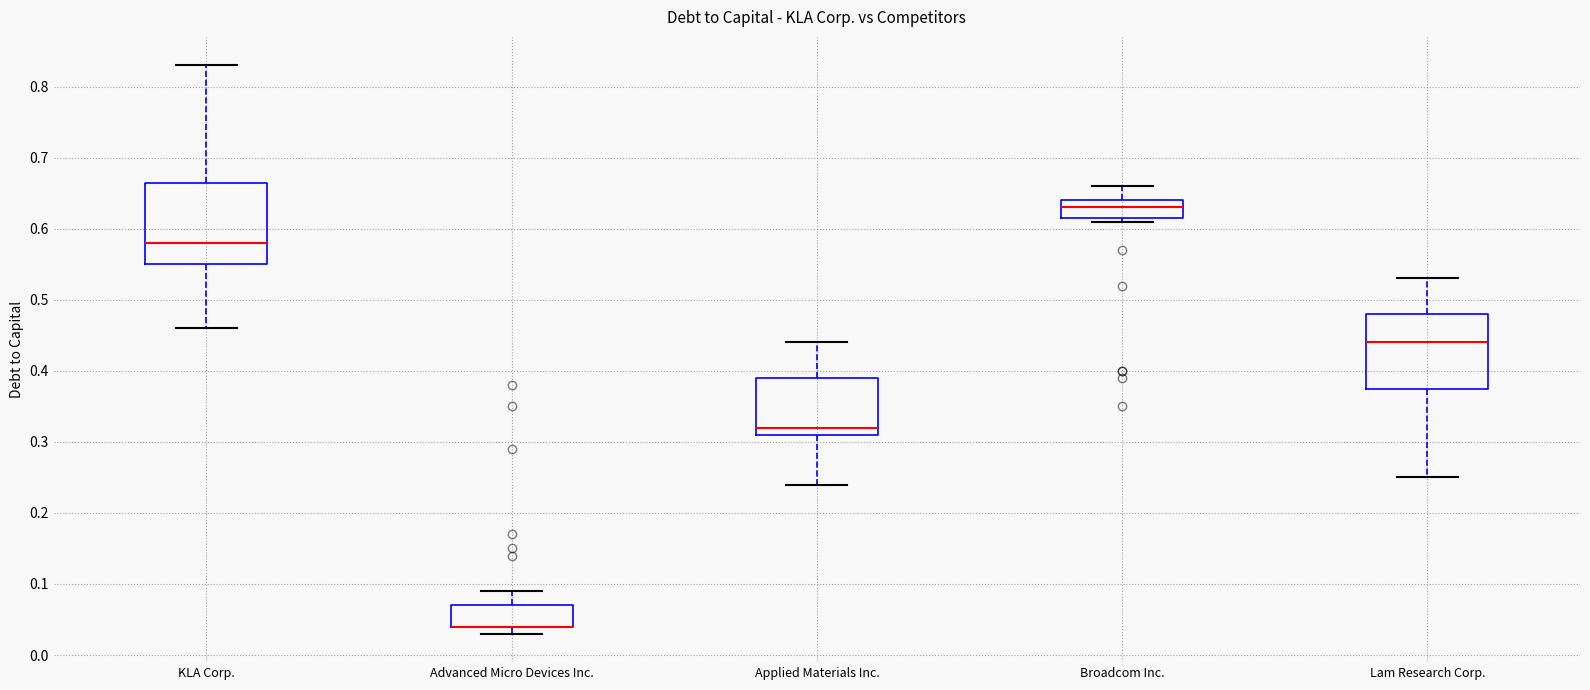

Reading left to right, transcribe this box plot: for each box, give where its median line is, the range the box spans, and where its two whiskers end, as read against the y-axis. The values are not printed on the chart, so give them approximately, as read against the axis.

KLA Corp.: median 0.58, box 0.55 to 0.67, whiskers 0.46 to 0.83
Advanced Micro Devices Inc.: median 0.04 (drawn on the box's lower edge), box 0.04 to 0.07, whiskers 0.03 to 0.09
Applied Materials Inc.: median 0.32, box 0.31 to 0.39, whiskers 0.24 to 0.44
Broadcom Inc.: median 0.63, box 0.62 to 0.64, whiskers 0.61 to 0.66
Lam Research Corp.: median 0.44, box 0.38 to 0.48, whiskers 0.25 to 0.53